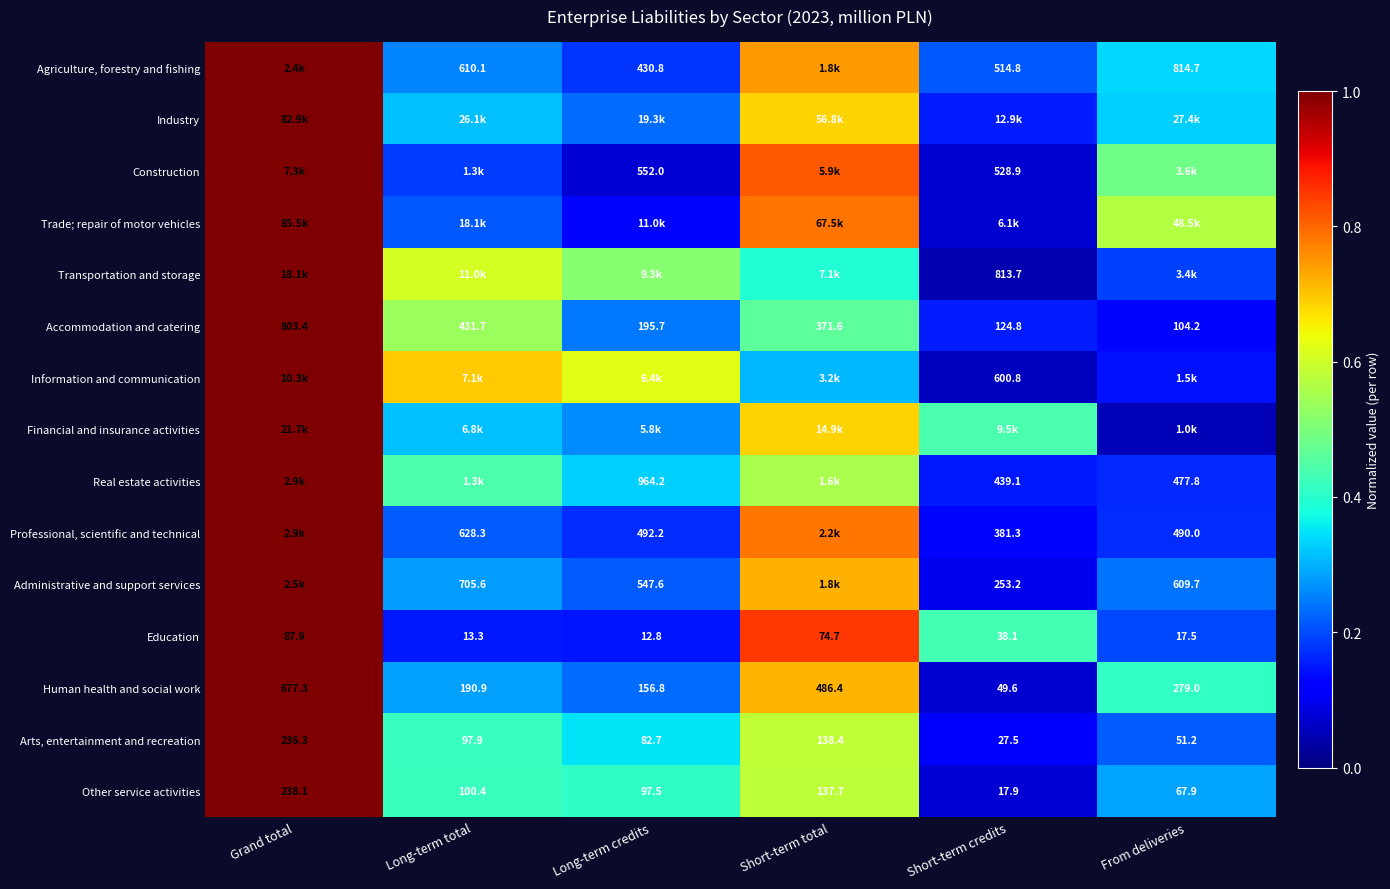

How many data points in Arts, entertainment and recreation are above 97?

3